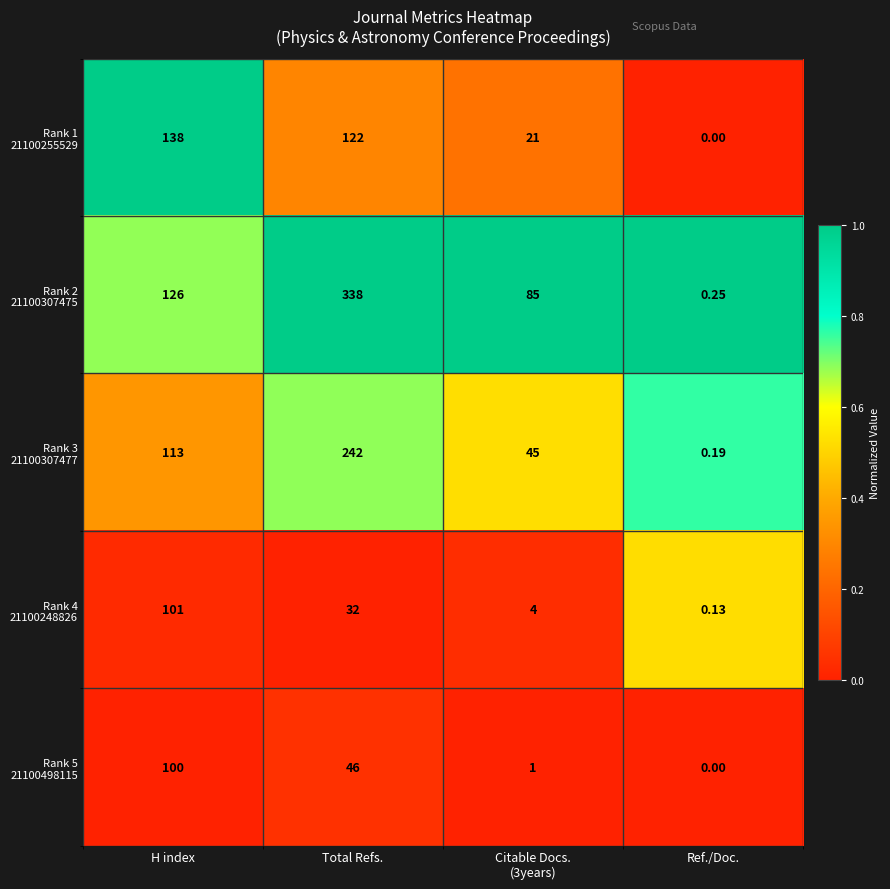

How many series are shown in this chart?

5